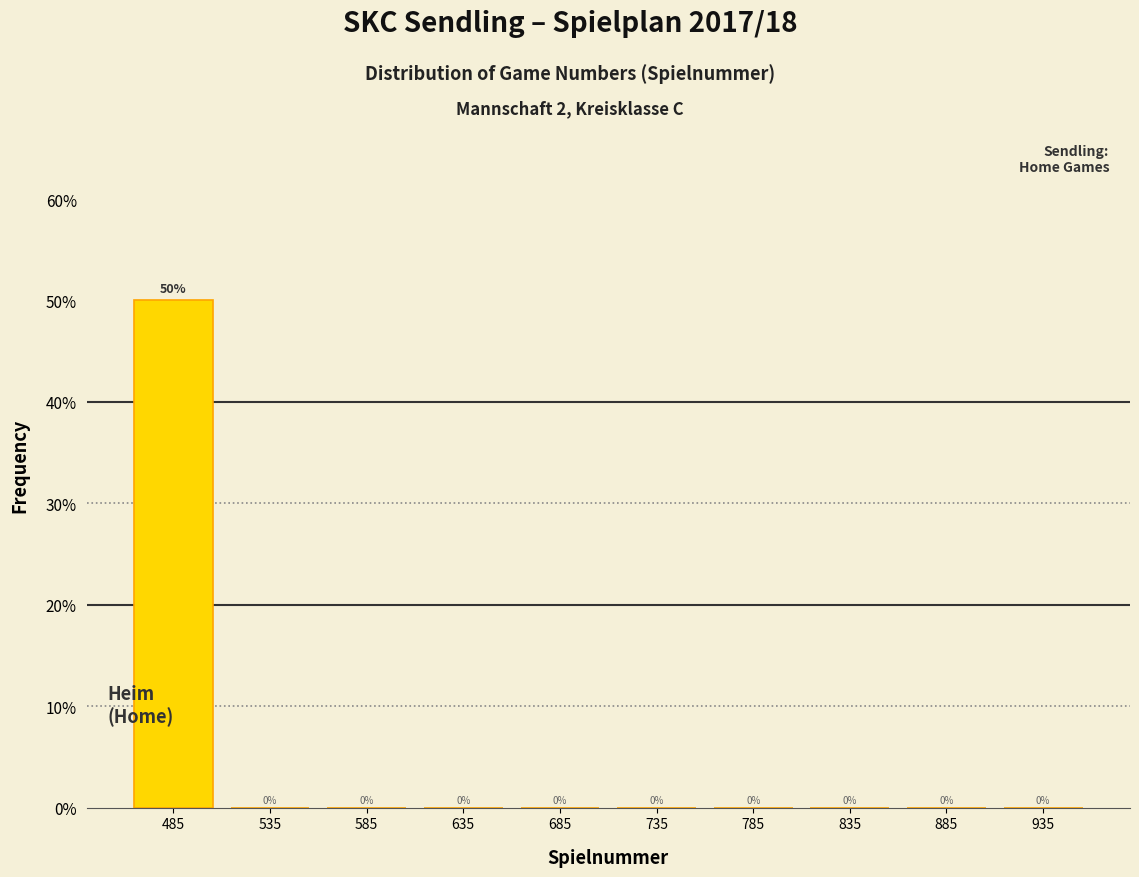

Over which range of the x-axis is the bar tallest?

460 to 510